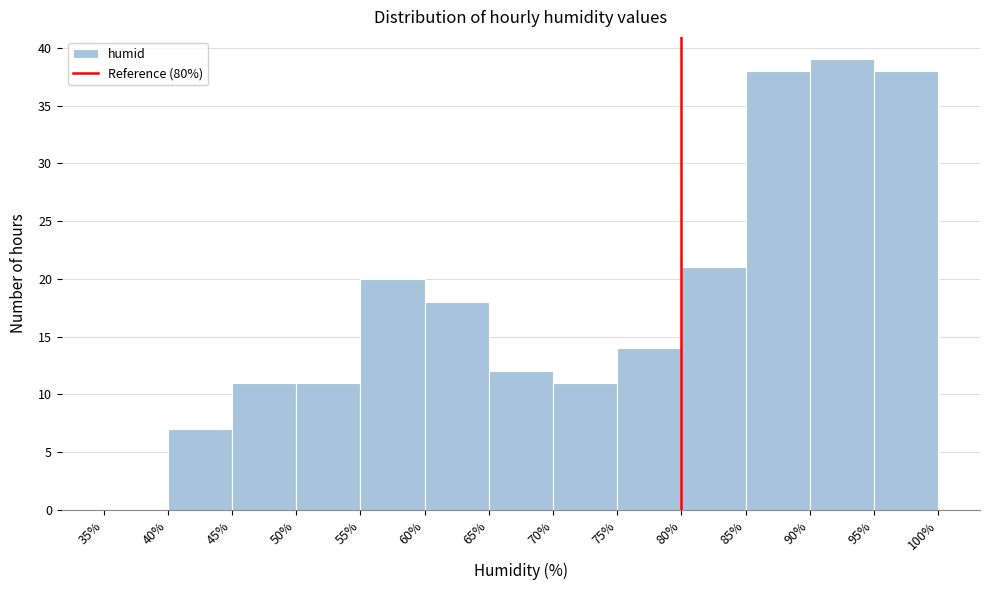

Reading left to right, list every bar in this chart as the range it spans on the x-axis followed by its height. The values are not printed on the chart, so give them approximately, as read against the axis.

35% to 40%: 0
40% to 45%: 7
45% to 50%: 11
50% to 55%: 11
55% to 60%: 20
60% to 65%: 18
65% to 70%: 12
70% to 75%: 11
75% to 80%: 14
80% to 85%: 21
85% to 90%: 38
90% to 95%: 39
95% to 100%: 38